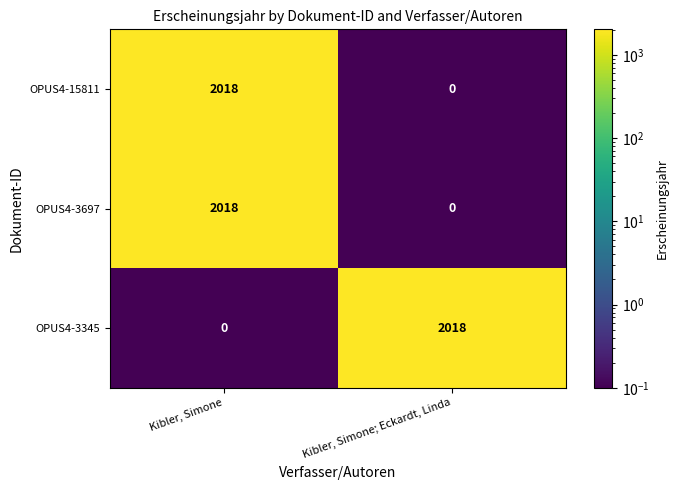

What is the maximum value for OPUS4-15811?

2018